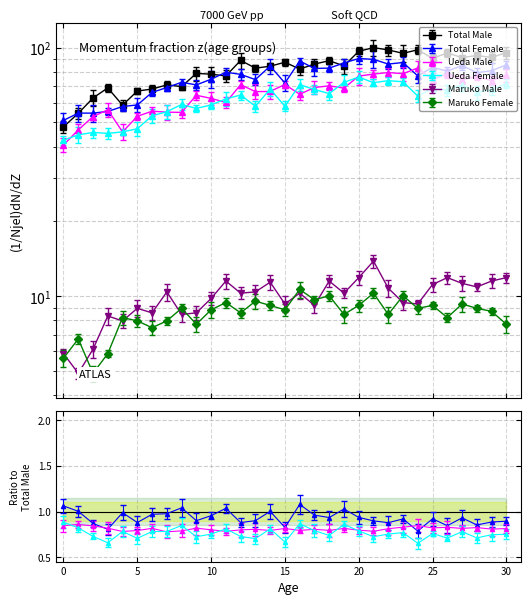

Is this an area chart (filled region under the line)?

No